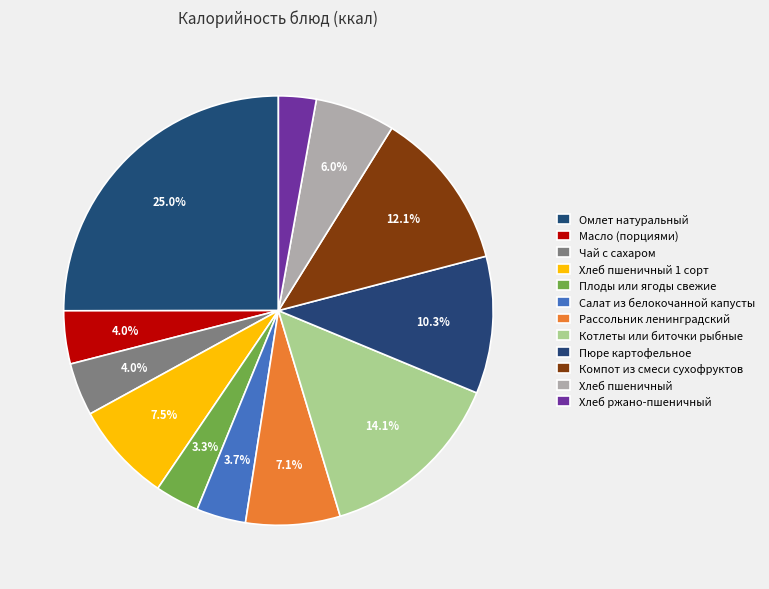

Count the number of slices in the pie.

12